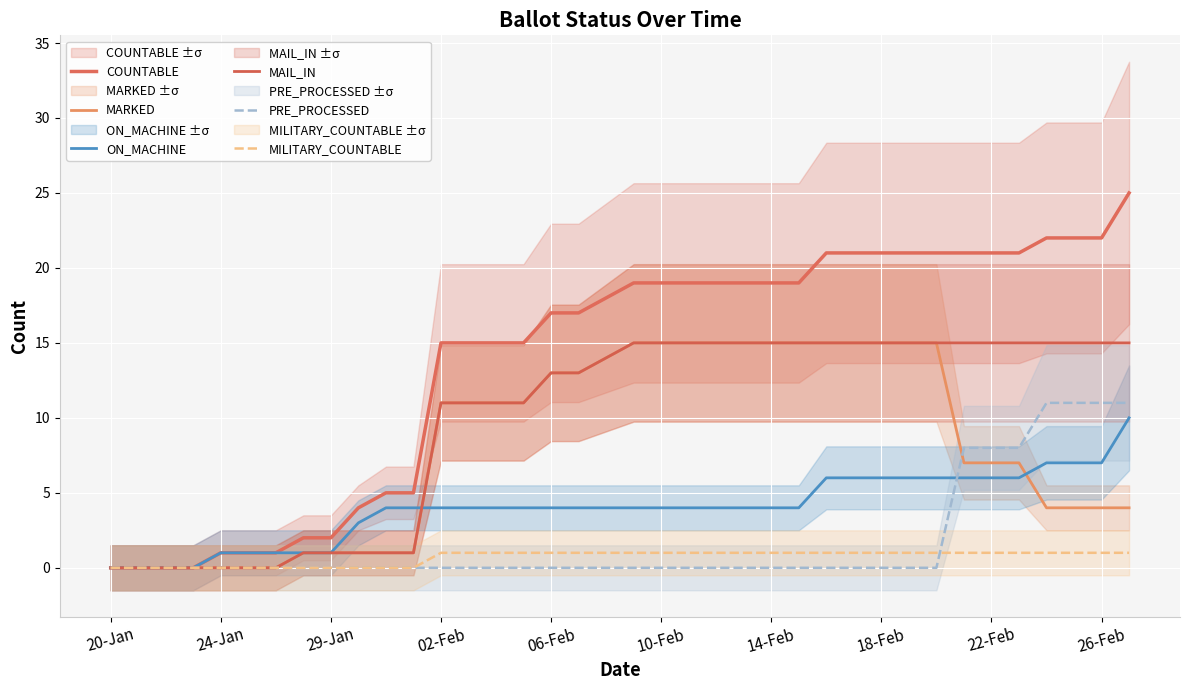

What position from the right is 20-Jan?

38